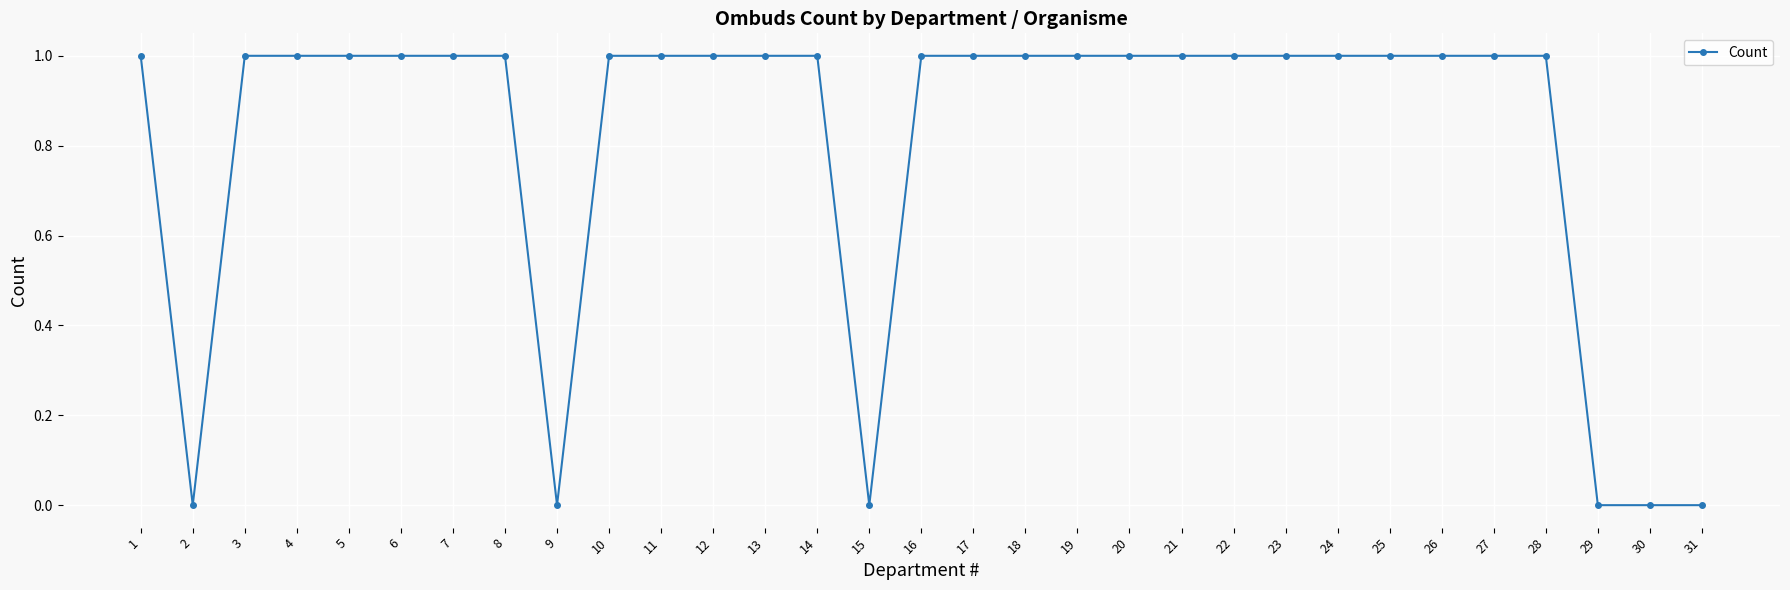

Is this an area chart (filled region under the line)?

No